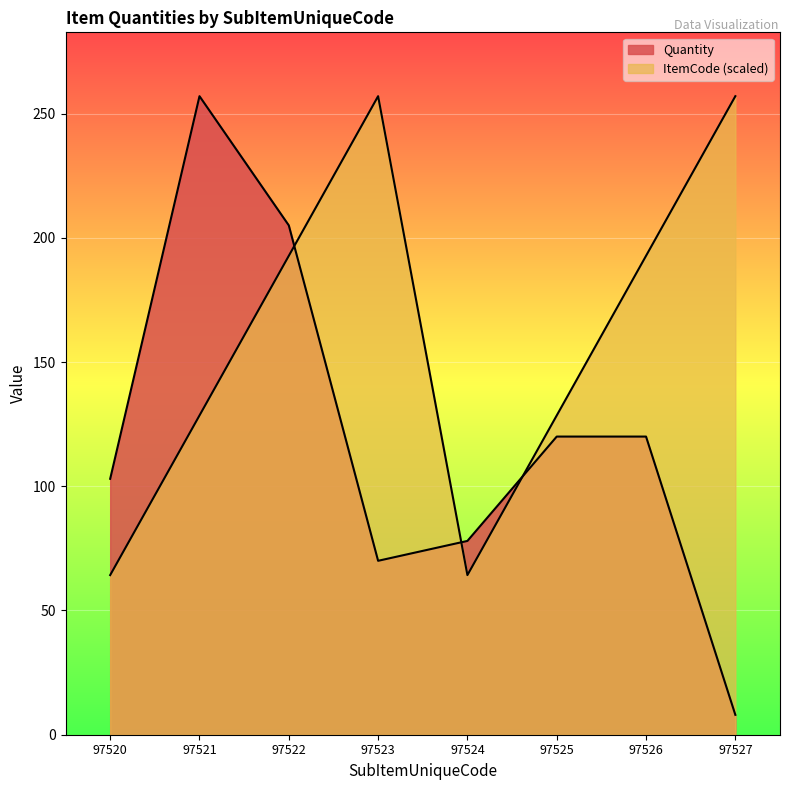

What is the difference between the Quantity values at 97520 and 97523?

33.0